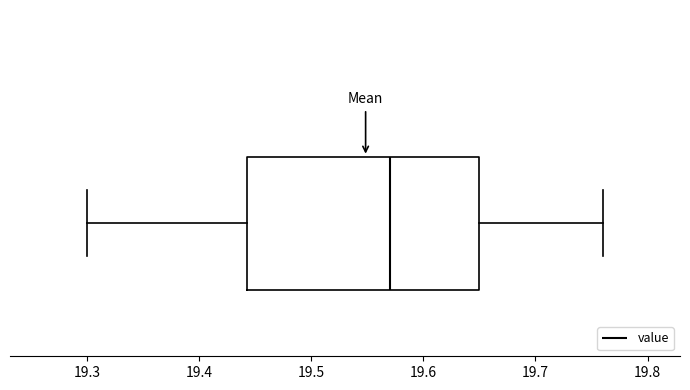

Where is the right edge of the box on the x-axis? The values are not printed on the chart, so give them approximately, as read against the axis.

19.65